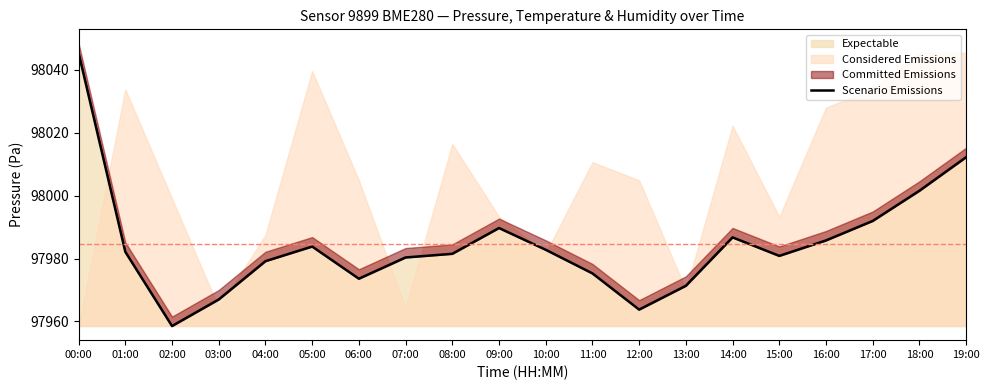

The value at 02:00 is 36610.2. True or false?

False